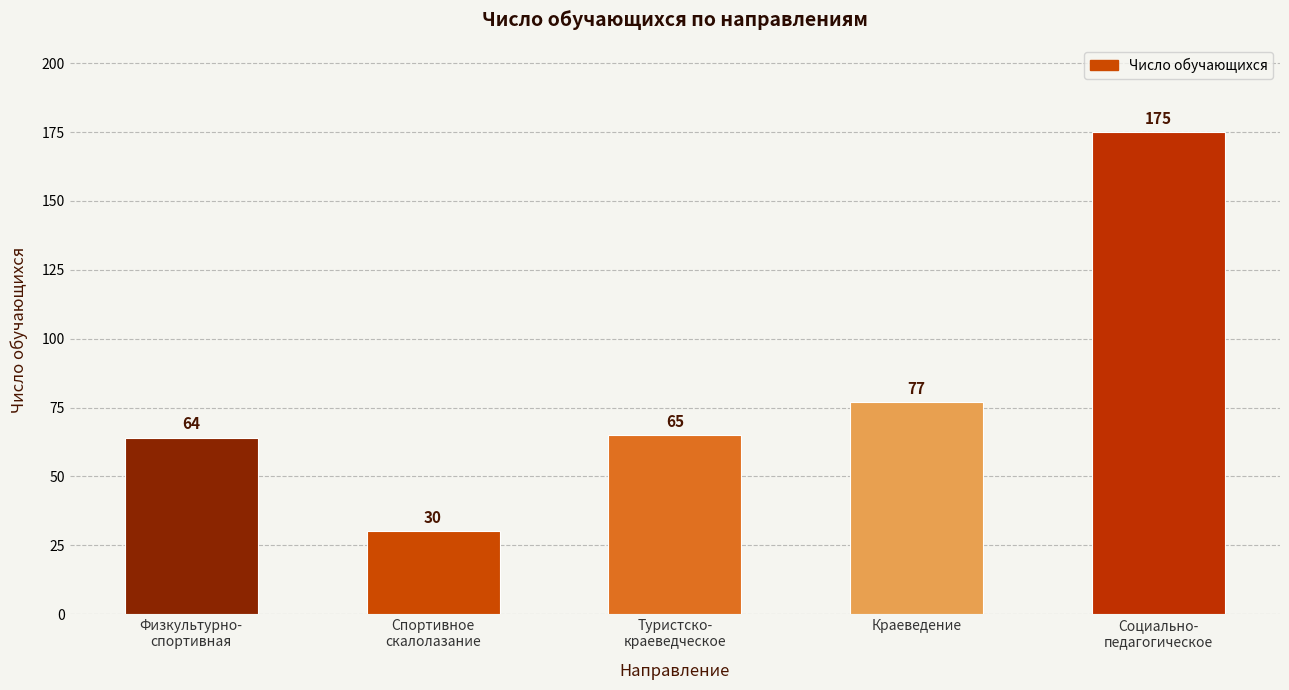

What is the ratio of the value at Физкультурно-
спортивная to the value at Социально-
педагогическое?

0.4